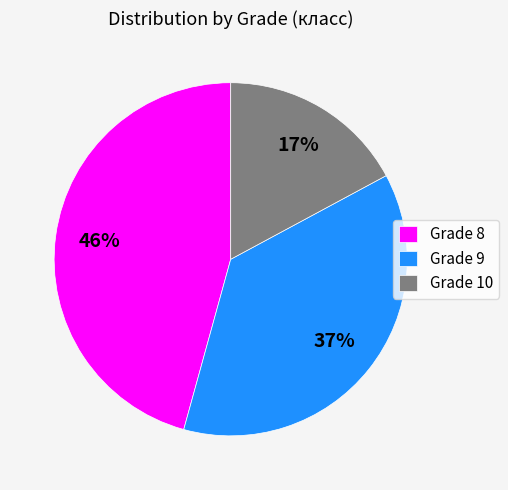

Combined, do Grade 9 and Grade 10 account for over 50%?

Yes